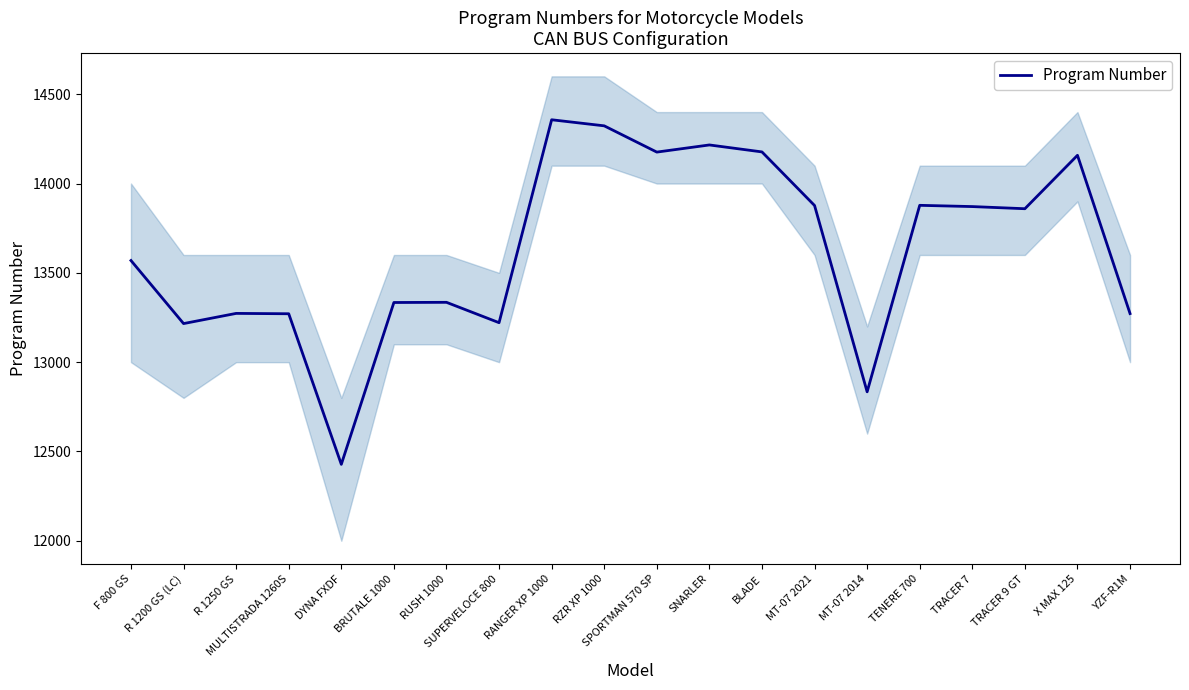

Rank the categories by value from lowest to highest.

DYNA FXDF, MT-07 2014, R 1200 GS (LC), SUPERVELOCE 800, MULTISTRADA 1260S, YZF-R1M, R 1250 GS, BRUTALE 1000, RUSH 1000, F 800 GS, TRACER 9 GT, TRACER 7, MT-07 2021, TENERE 700, X MAX 125, SPORTMAN 570 SP, BLADE, SNARLER, RZR XP 1000, RANGER XP 1000